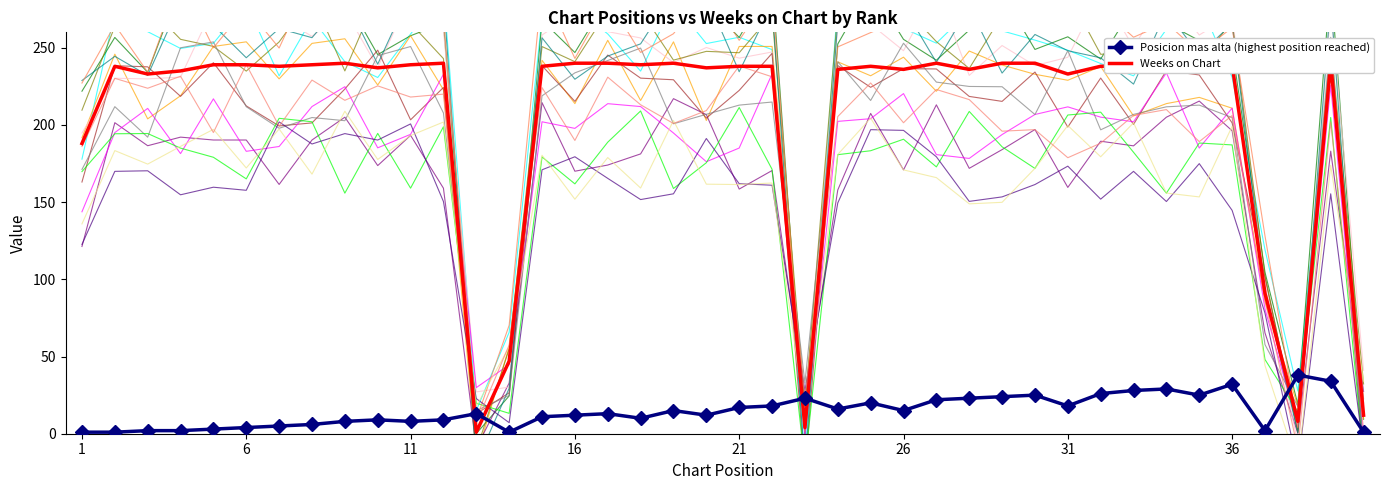

What is the sum of the Posicion mas alta (highest position reached) values at 26 and 16?

27